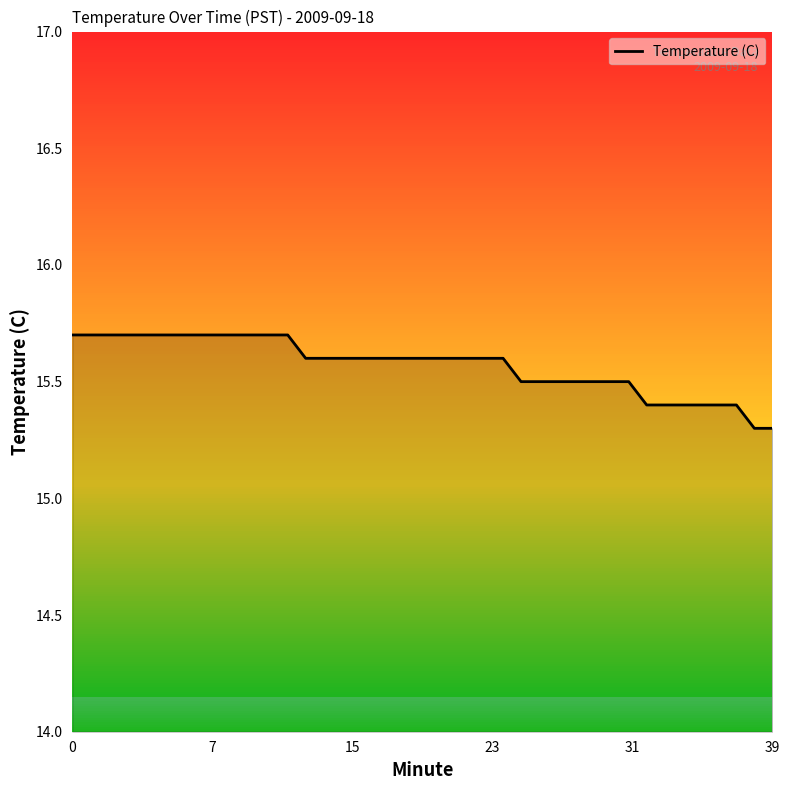

Count the values in the range 15 to 16.

40